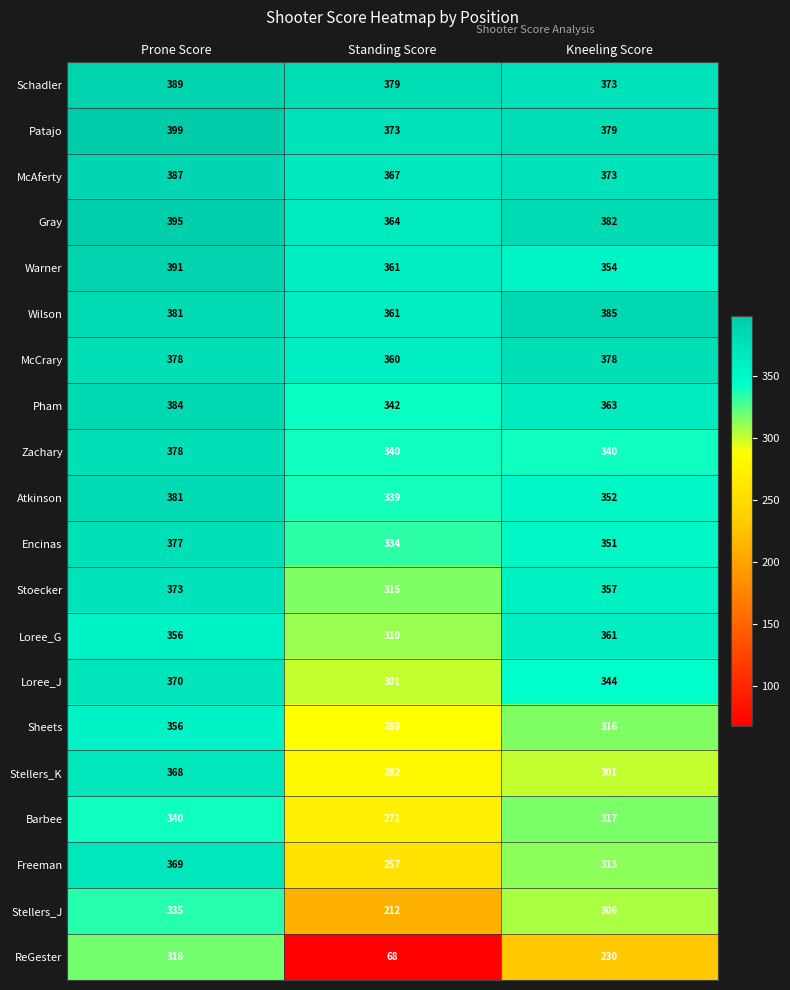

Which series changed the most between Prone Score and Kneeling Score?

ReGester